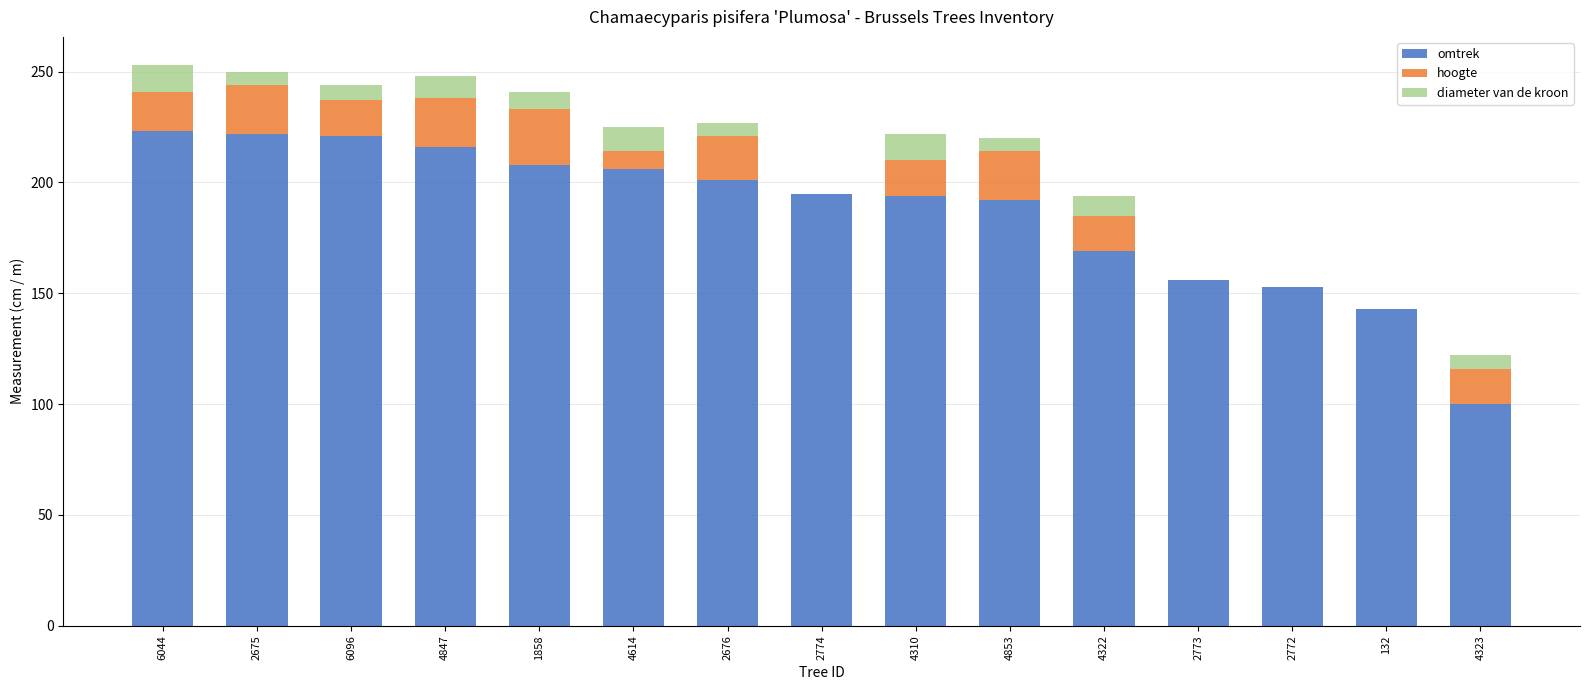

What is the sum of the omtrek values at 4323 and 4847?

316